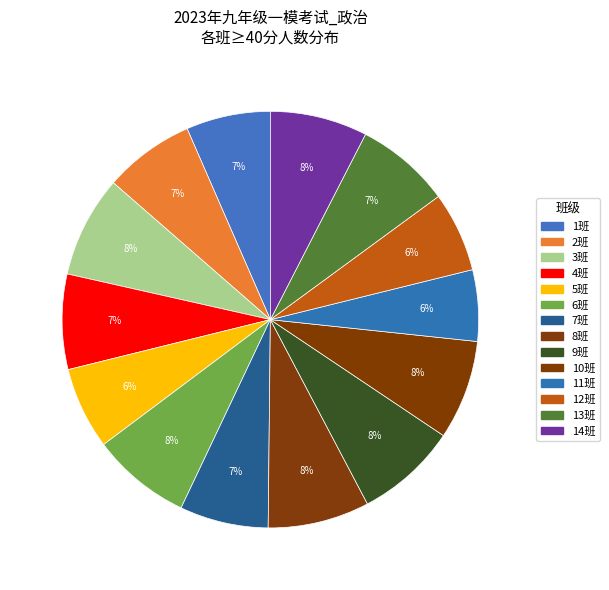

To the nearest percent, what is the combined percentage of 6班 and 1班?

14%